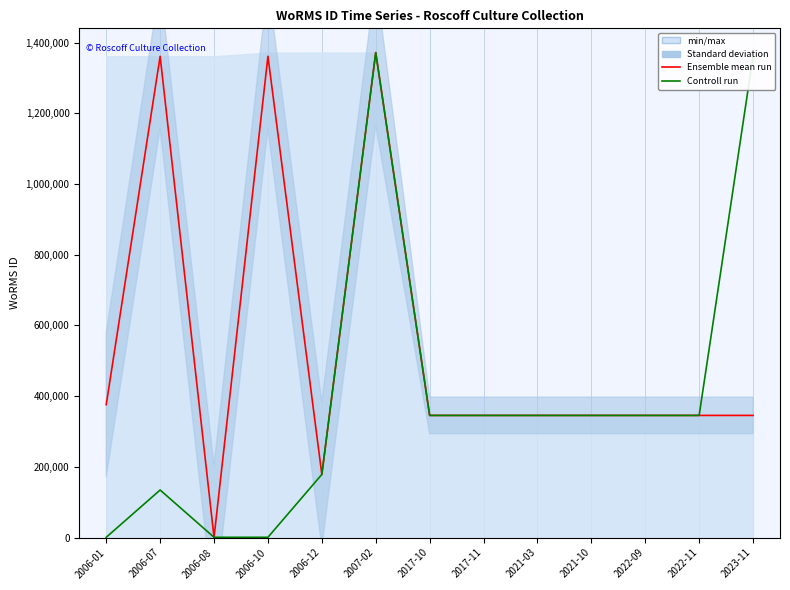

Rank the categories by Ensemble mean run value from lowest to highest.

2006-08, 2006-12, 2023-11, 2017-10, 2017-11, 2021-03, 2021-10, 2022-09, 2022-11, 2006-01, 2006-07, 2006-10, 2007-02